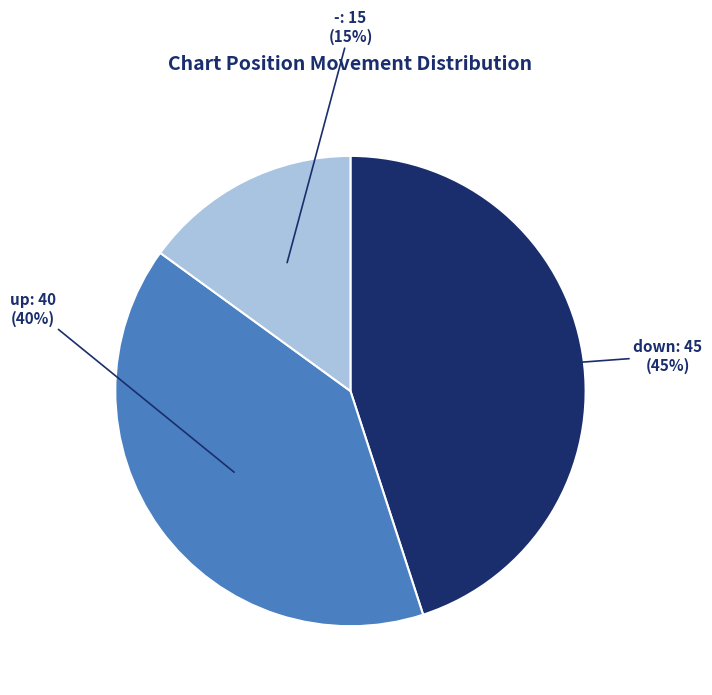

Which category has the smallest portion of the pie?

-